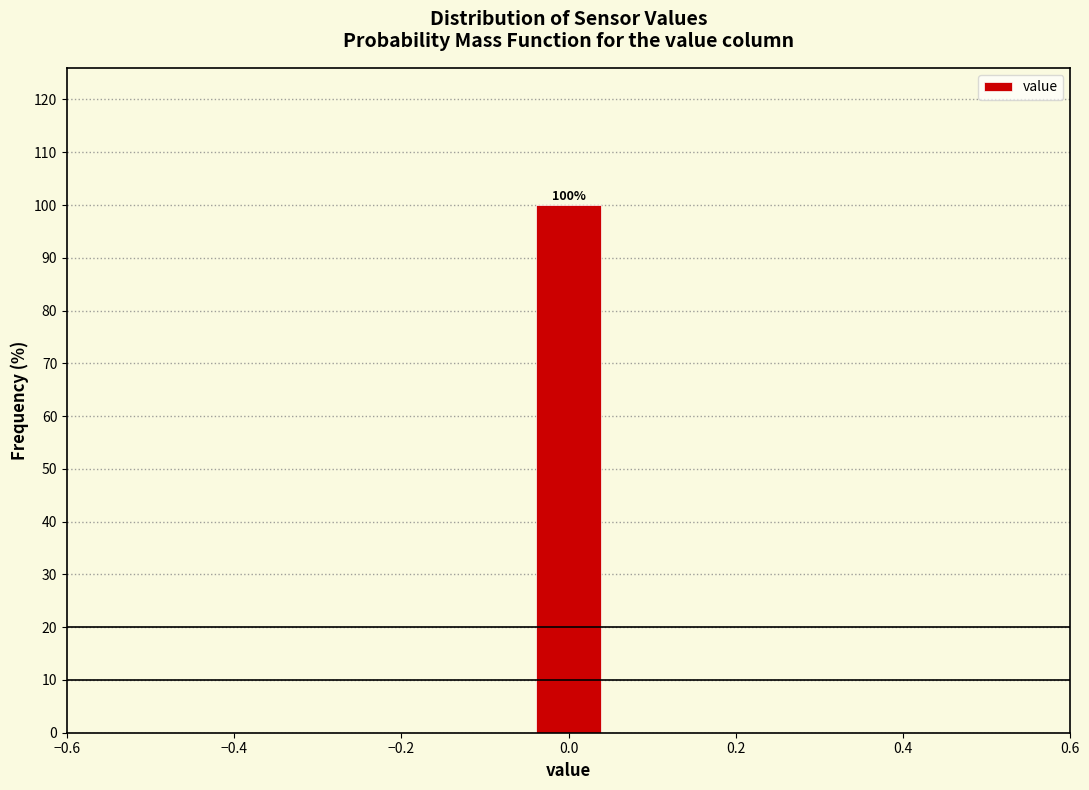

Which range on the x-axis has the tallest bar?

-0.04 to 0.04